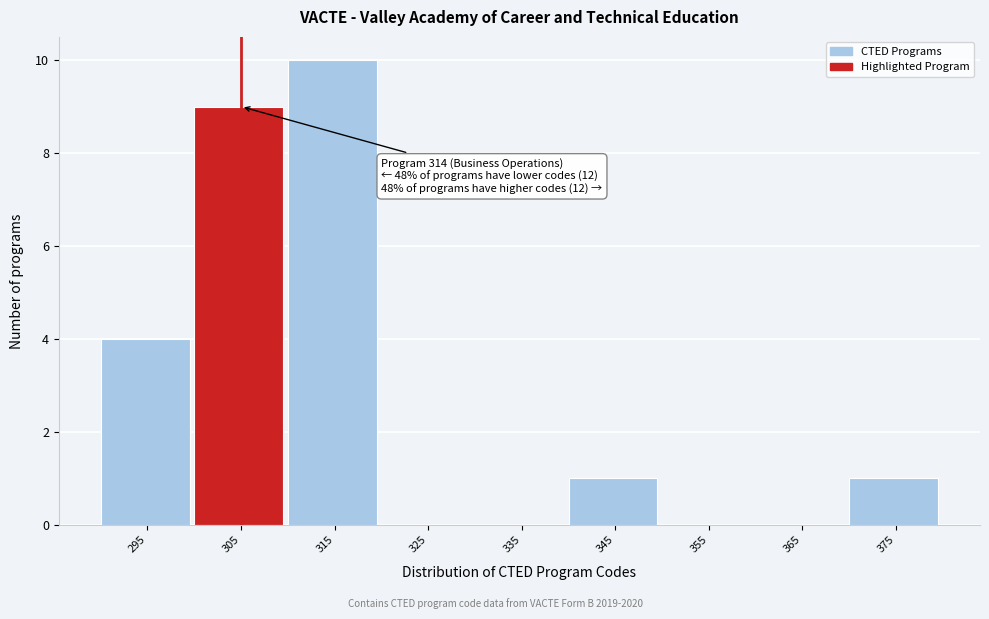

Reading left to right, list all the values displayed in this chart.

295=4	305=9	315=10	325=0	335=0	345=1	355=0	365=0	375=1